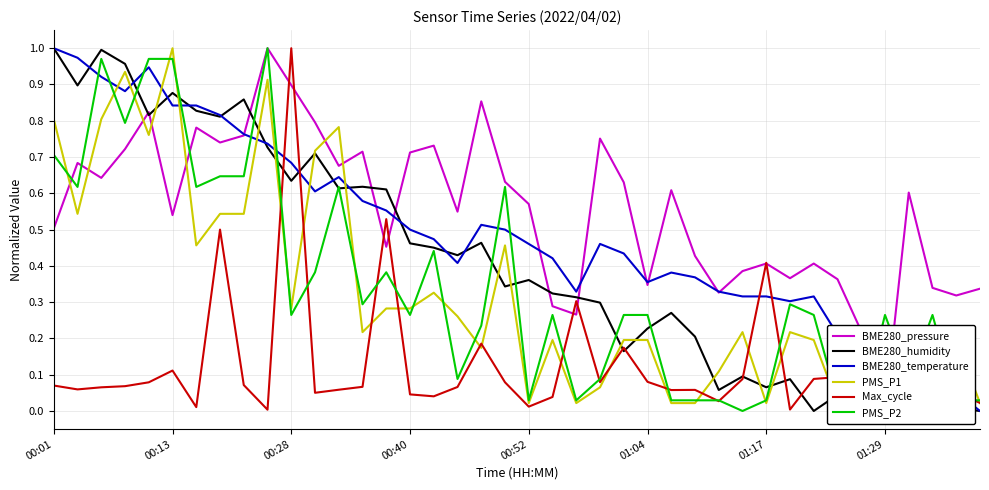

Which category has the highest value in the BME280_temperature series?

00:01